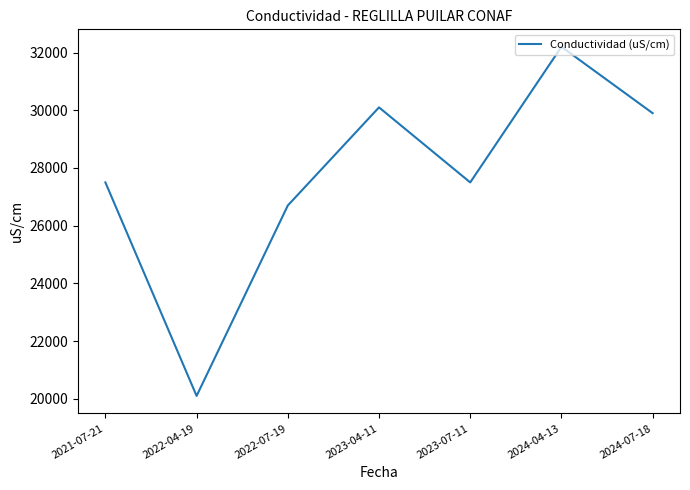

How many values are below 27500?

2